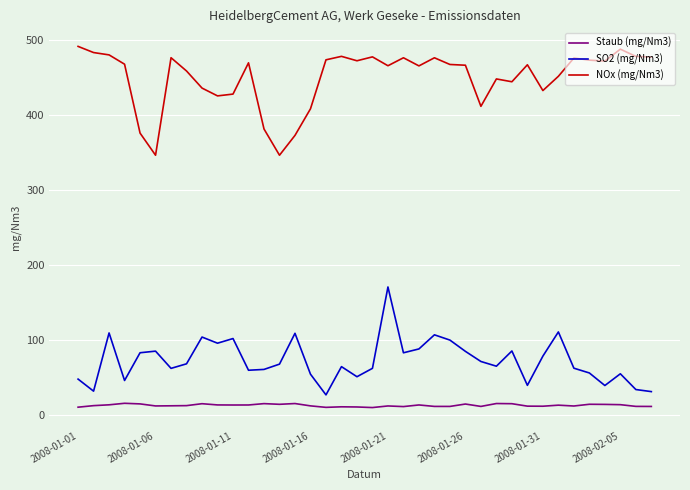

What is the difference between the second highest and second lowest values in the NOx (mg/Nm3) series?

141.5